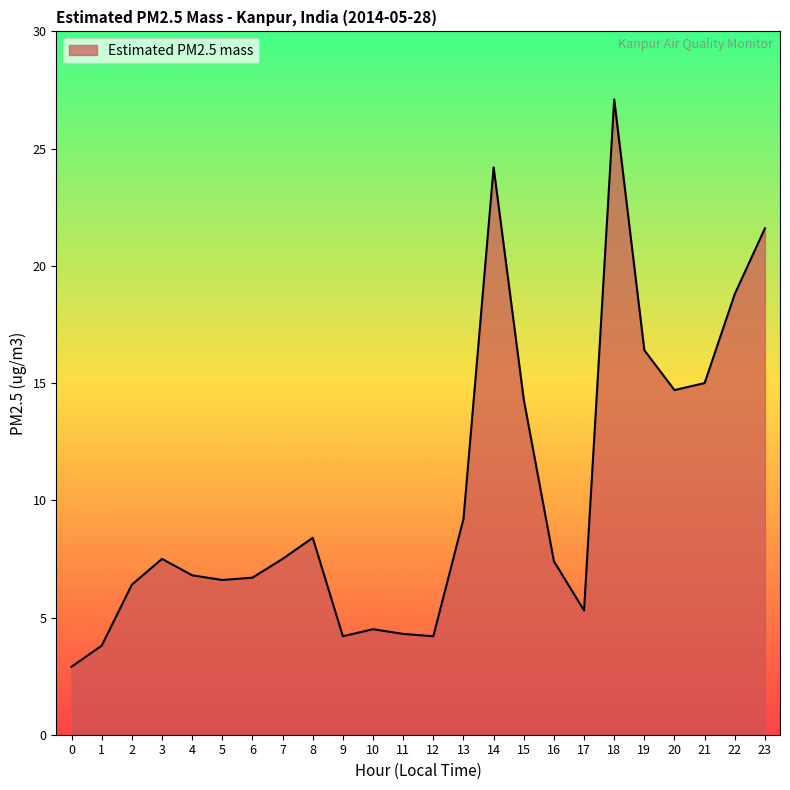

How many lines are shown in the chart?

1